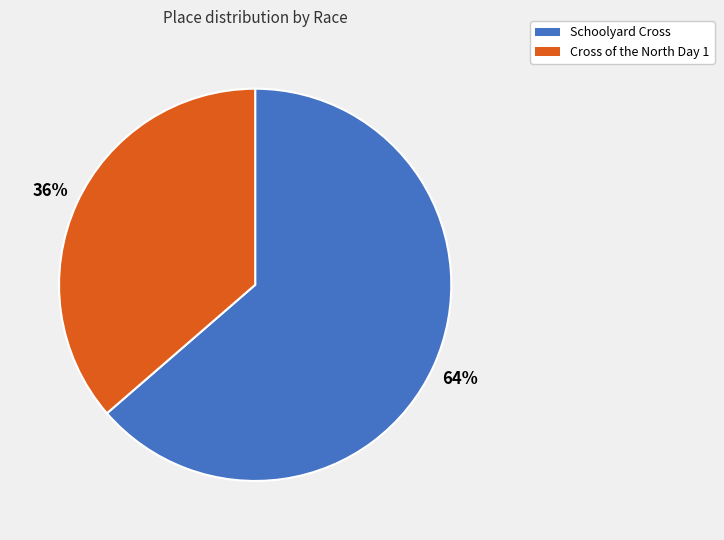

To the nearest percent, what is the combined percentage of Cross of the North Day 1 and Schoolyard Cross?

100%